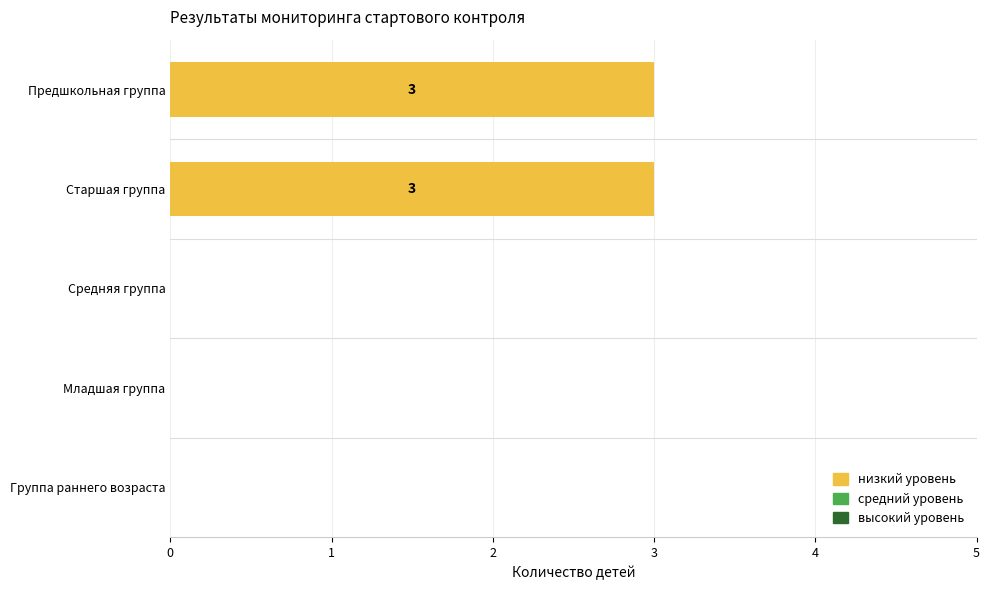

Between Предшкольная группа and Младшая группа, which is larger?

Предшкольная группа